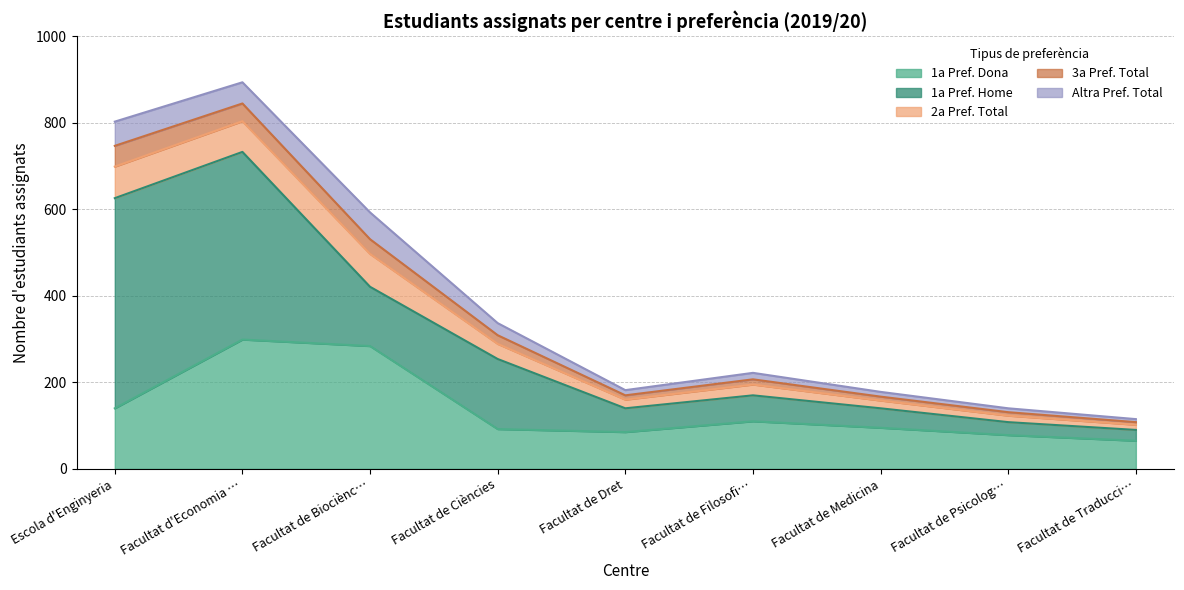

Reading left to right, list all the values displayed in this chart.

1a Pref. Dona: 140	299	284	92	85	110	95	78	65
1a Pref. Home: 486	434	137	162	55	60	45	30	25
2a Pref. Total: 73	71	76	35	20	25	18	15	12
3a Pref. Total: 48	41	34	20	10	12	9	8	6
Altra Pref. Total: 56	49	62	28	12	15	11	9	7